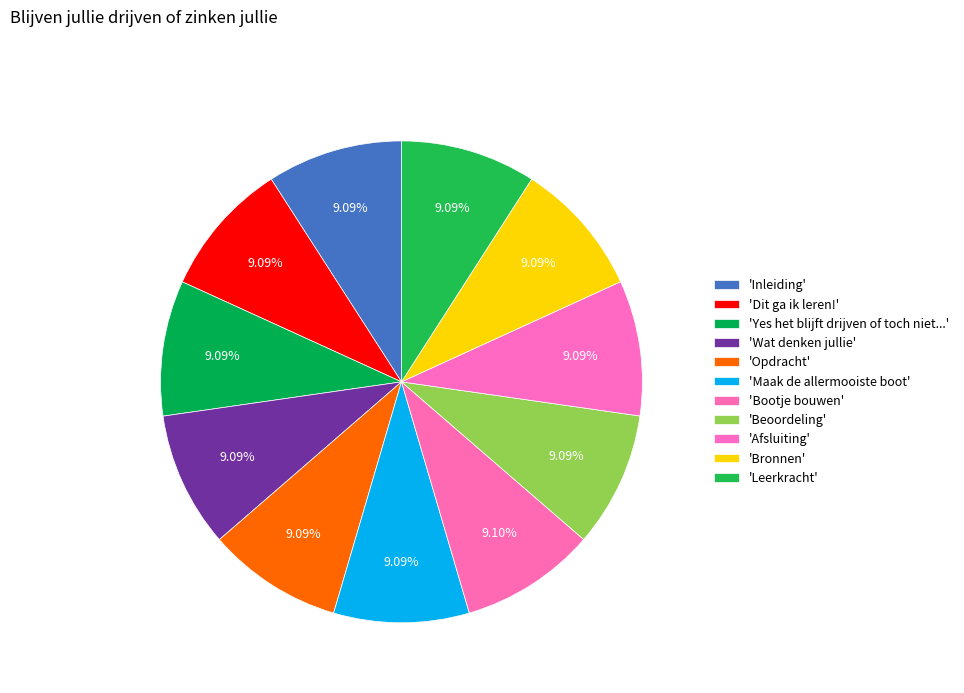

What is the largest slice in the pie chart?

Bootje bouwen